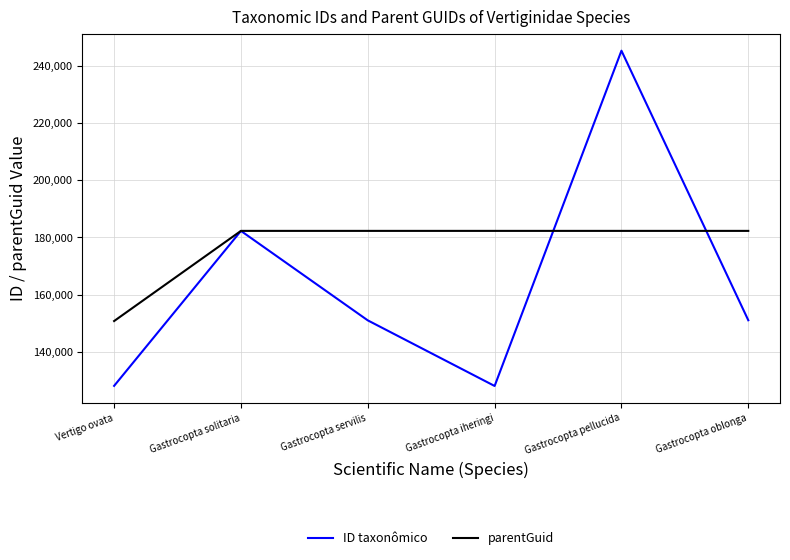

What is the minimum value shown in the chart?

128191